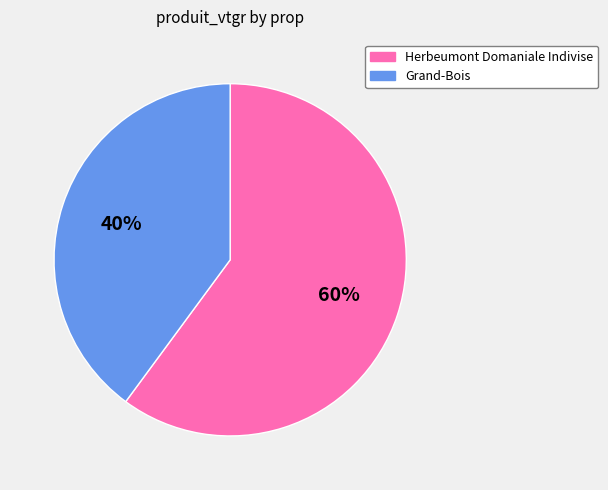

The Grand-Bois slice represents 28% of the pie. True or false?

False